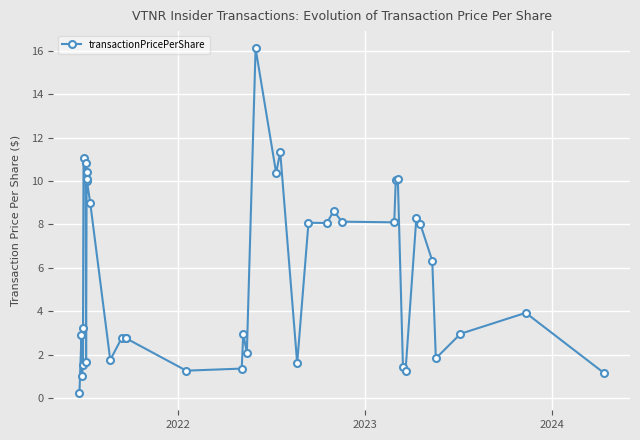

The value at 2022 is 5.1. True or false?

False